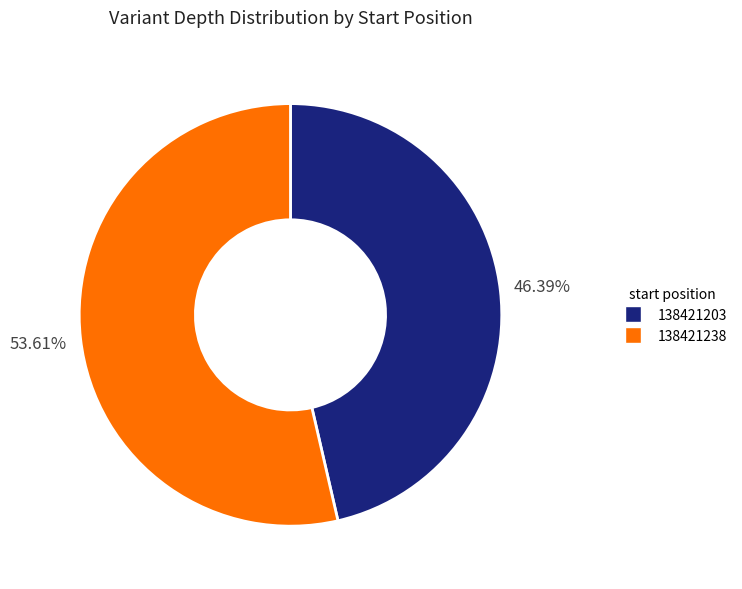

Which category accounts for the majority?

138421238